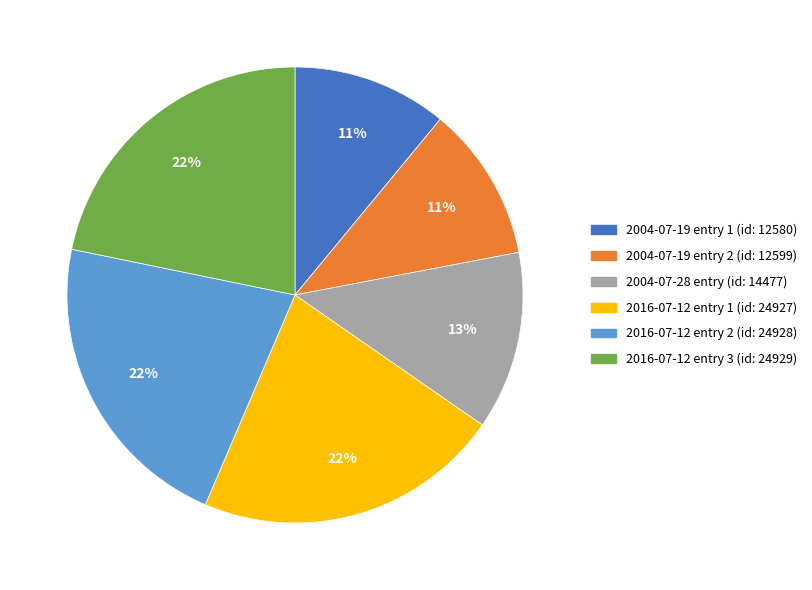

To the nearest percent, what is the average slice percentage?

17%